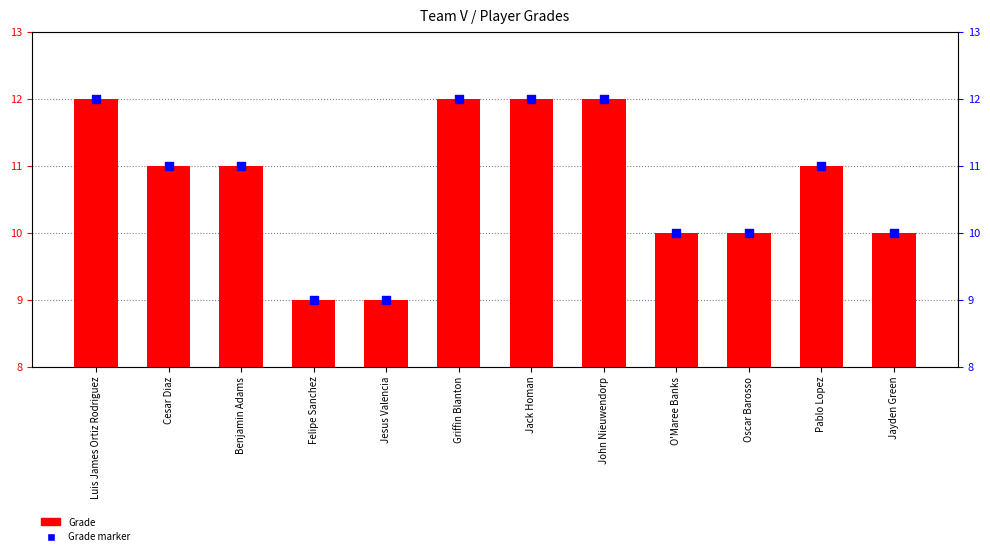

At which category is the sum across all series the highest?

Luis James Ortiz Rodriguez